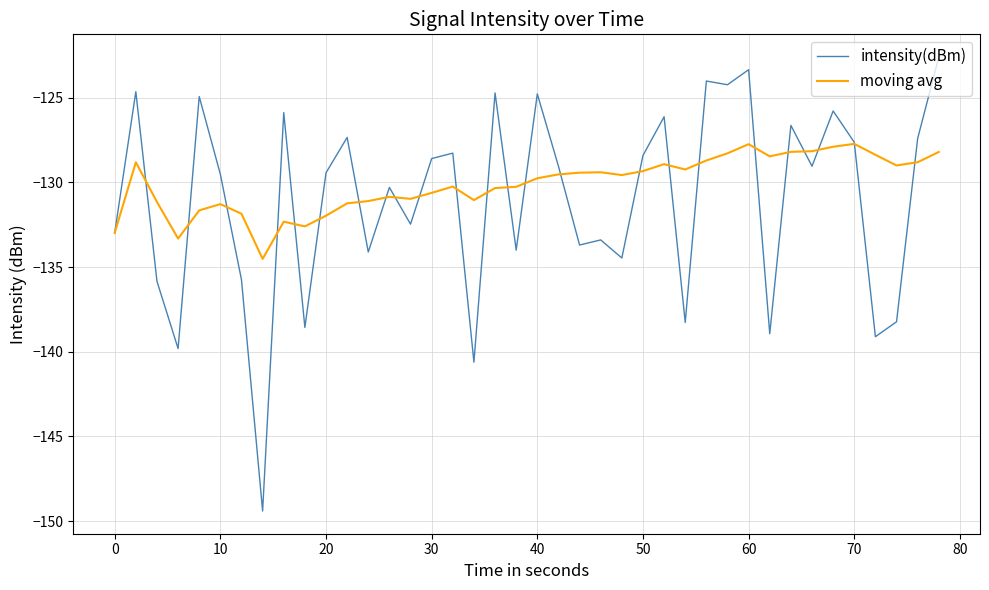

Does the chart have visible grid lines?

Yes